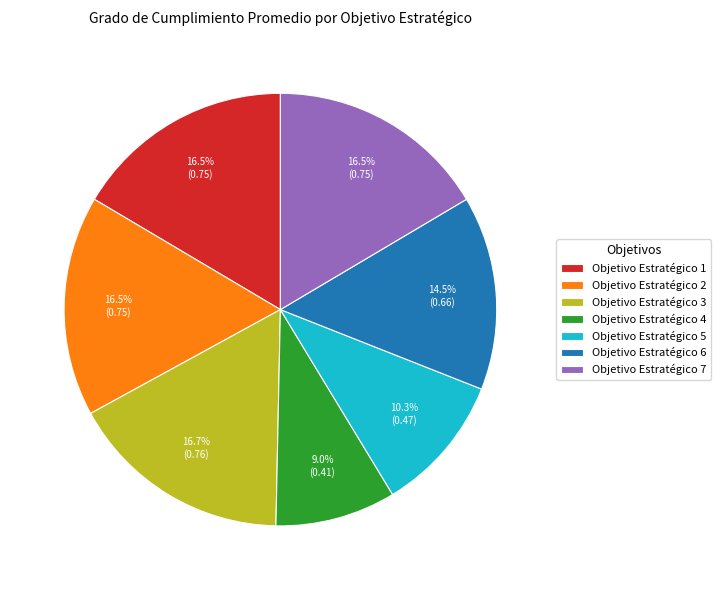

Count the number of slices in the pie.

7